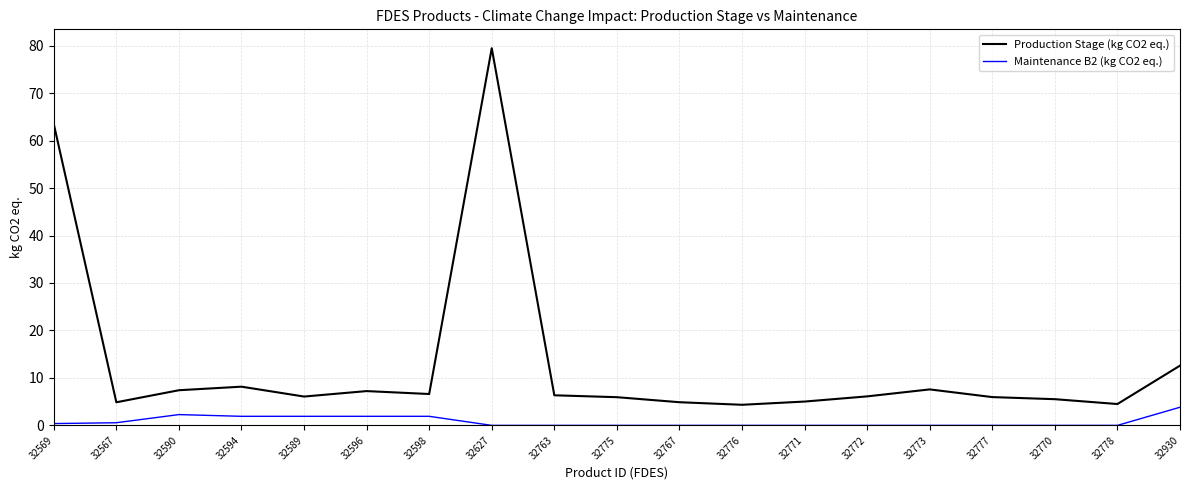

At 32776, list the series in order from smallest to largest.

Maintenance B2 (kg CO2 eq.), Production Stage (kg CO2 eq.)